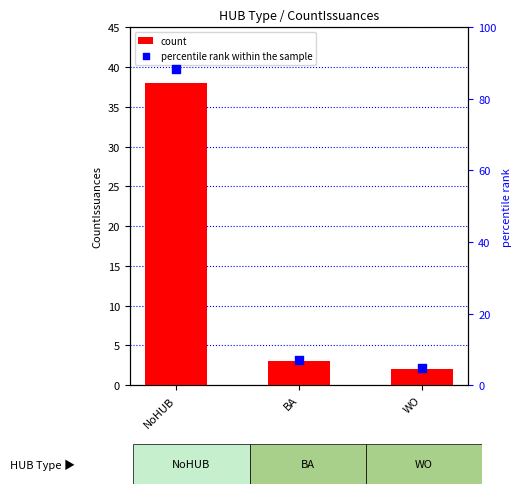

At how many categories does at least one series exceed 23?

1